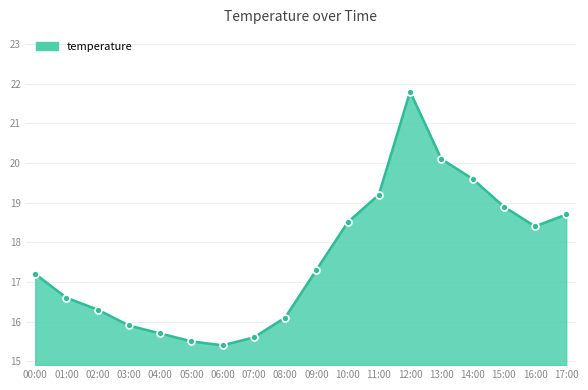

Reading left to right, list all the values displayed in this chart.

17.2	16.6	16.3	15.9	15.7	15.5	15.4	15.6	16.1	17.3	18.5	19.2	21.8	20.1	19.6	18.9	18.4	18.7